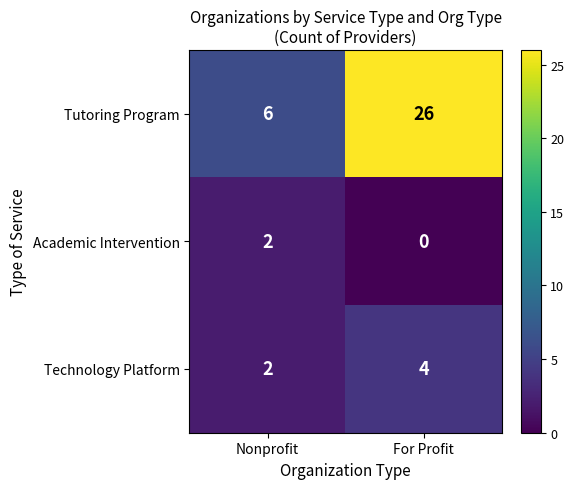

At how many categories does at least one series exceed 10?

1